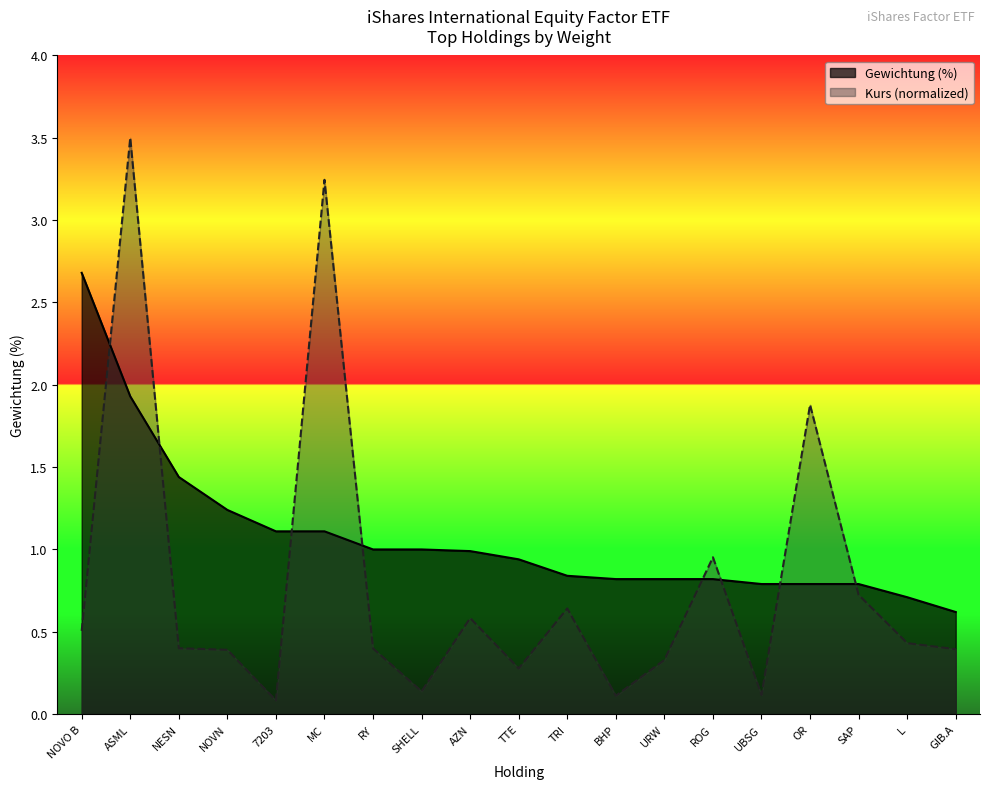

Between which two adjacent categories do Gewichtung (%) and Kurs first intersect?

NOVO B and ASML